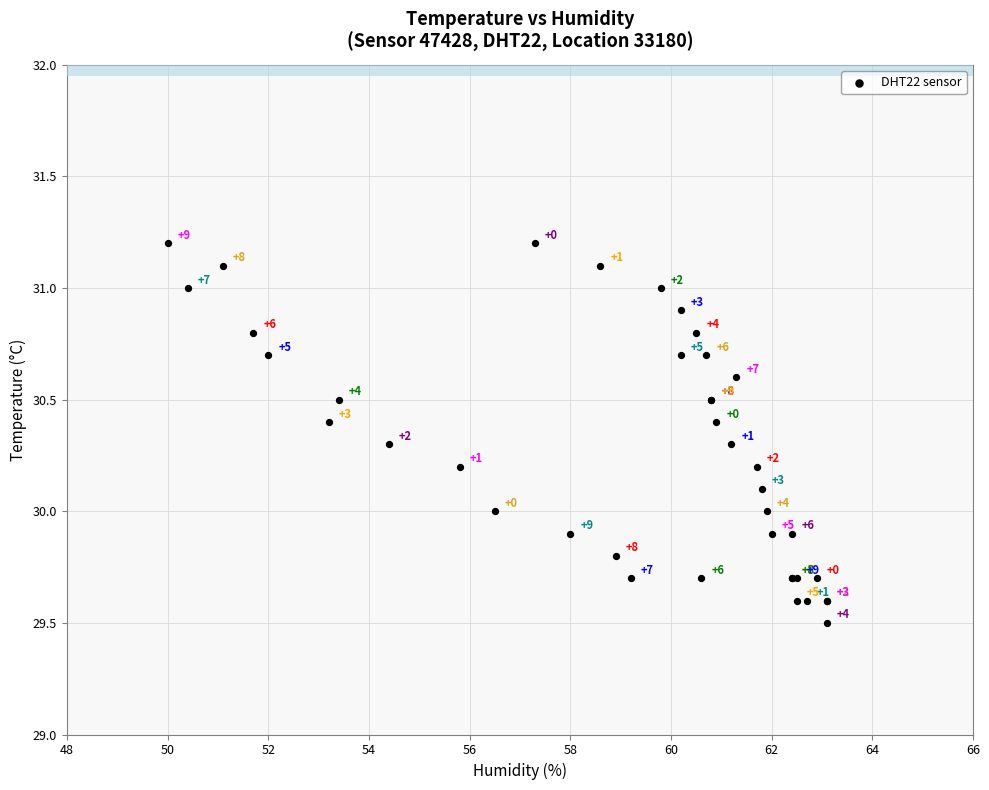

What Y value in the scatter plot is closest to 30?

30.0